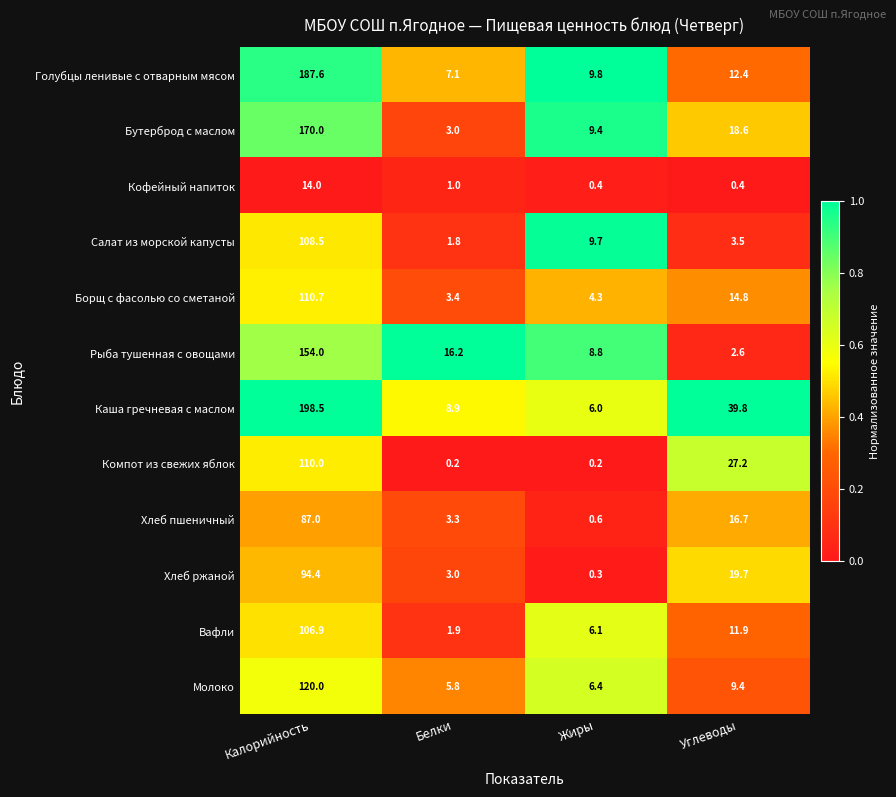

At which label is Голубцы ленивые с отварным мясом closest to 97?

Углеводы